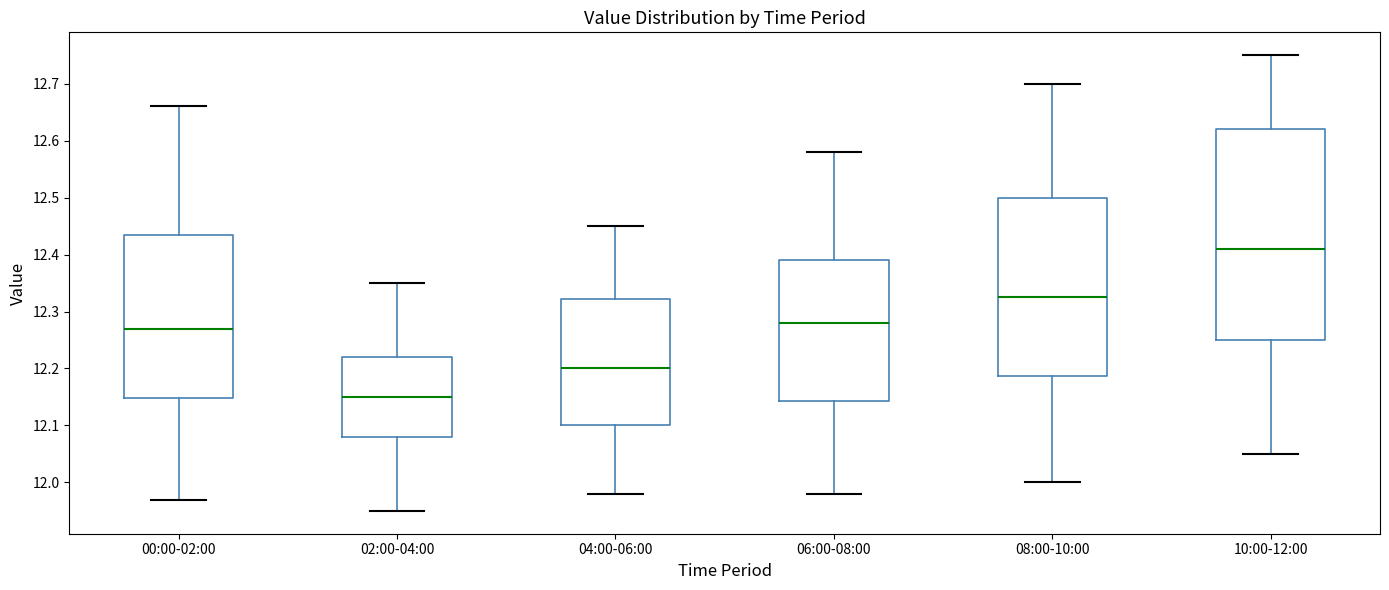

Reading left to right, transcribe this box plot: for each box, give where its median line is, the range the box spans, and where its two whiskers end, as read against the y-axis. The values are not printed on the chart, so give them approximately, as read against the axis.

00:00-02:00: median 12.27, box 12.15 to 12.44, whiskers 11.97 to 12.66
02:00-04:00: median 12.15, box 12.08 to 12.22, whiskers 11.95 to 12.35
04:00-06:00: median 12.20, box 12.10 to 12.32, whiskers 11.98 to 12.45
06:00-08:00: median 12.28, box 12.14 to 12.39, whiskers 11.98 to 12.58
08:00-10:00: median 12.33, box 12.19 to 12.50, whiskers 12.00 to 12.70
10:00-12:00: median 12.41, box 12.25 to 12.62, whiskers 12.05 to 12.75